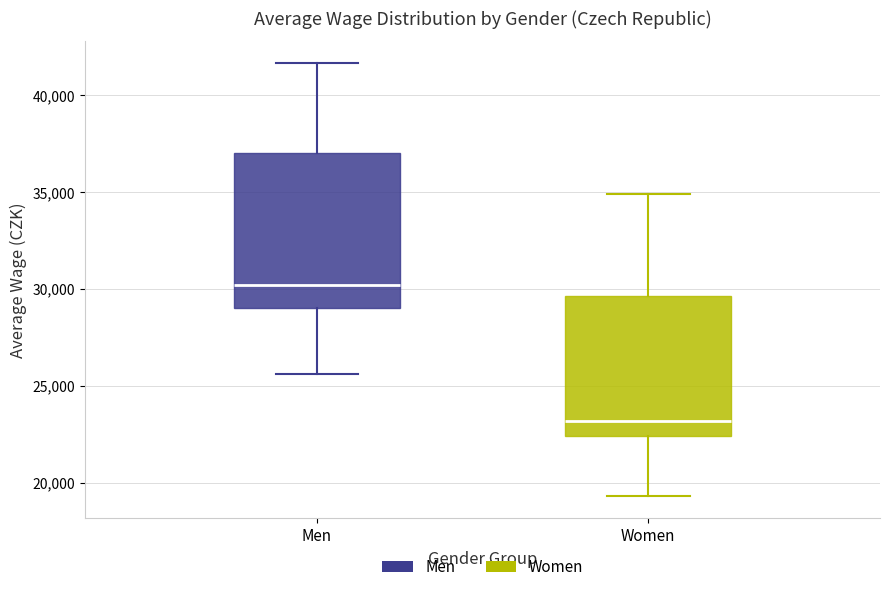

Reading left to right, transcribe this box plot: for each box, give where its median line is, the range the box spans, and where its two whiskers end, as read against the y-axis. The values are not printed on the chart, so give them approximately, as read against the axis.

Men: median 30000, box 29000 to 37000, whiskers 25500 to 41500
Women: median 23000, box 22500 to 29500, whiskers 19500 to 35000